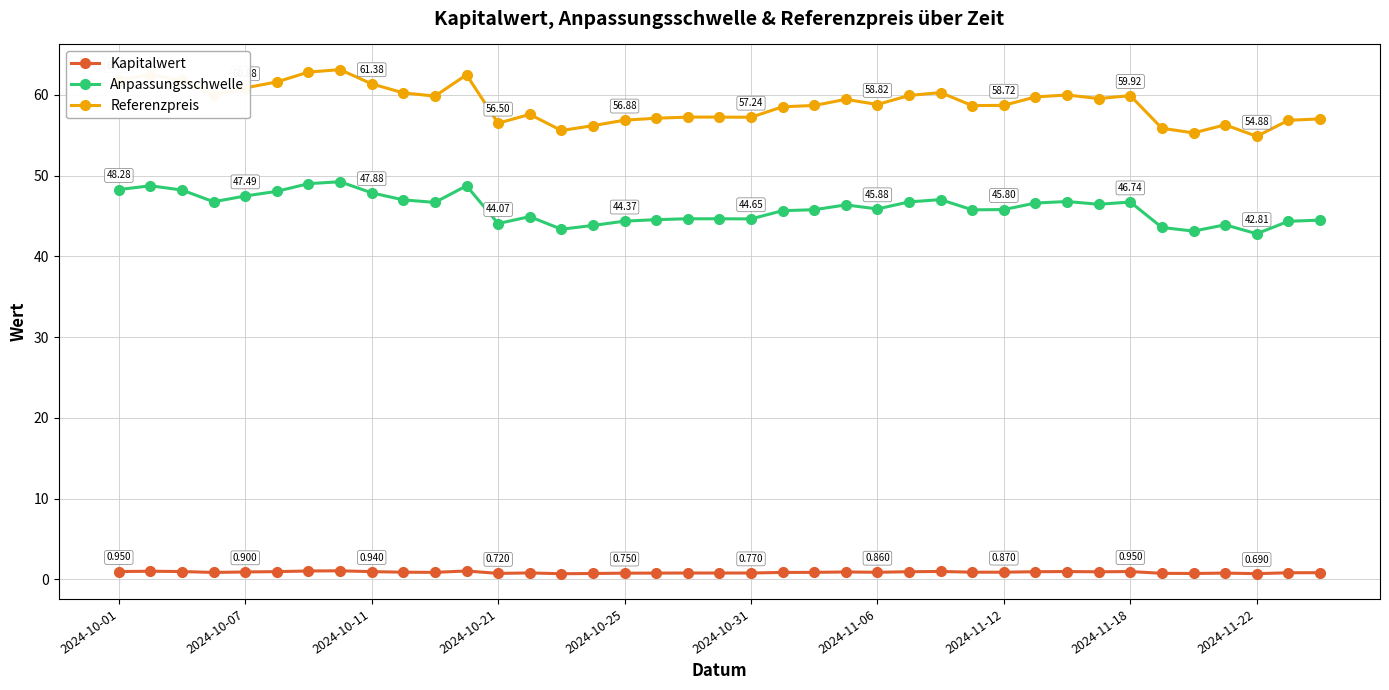

True or false: Anpassungsschwelle has more than 1 points higher than both neighbors.

True